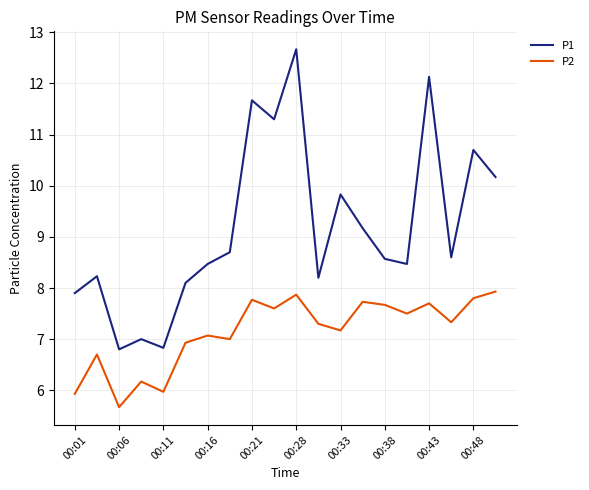

What is the difference between the maximum and minimum values in the P1 series?

5.9